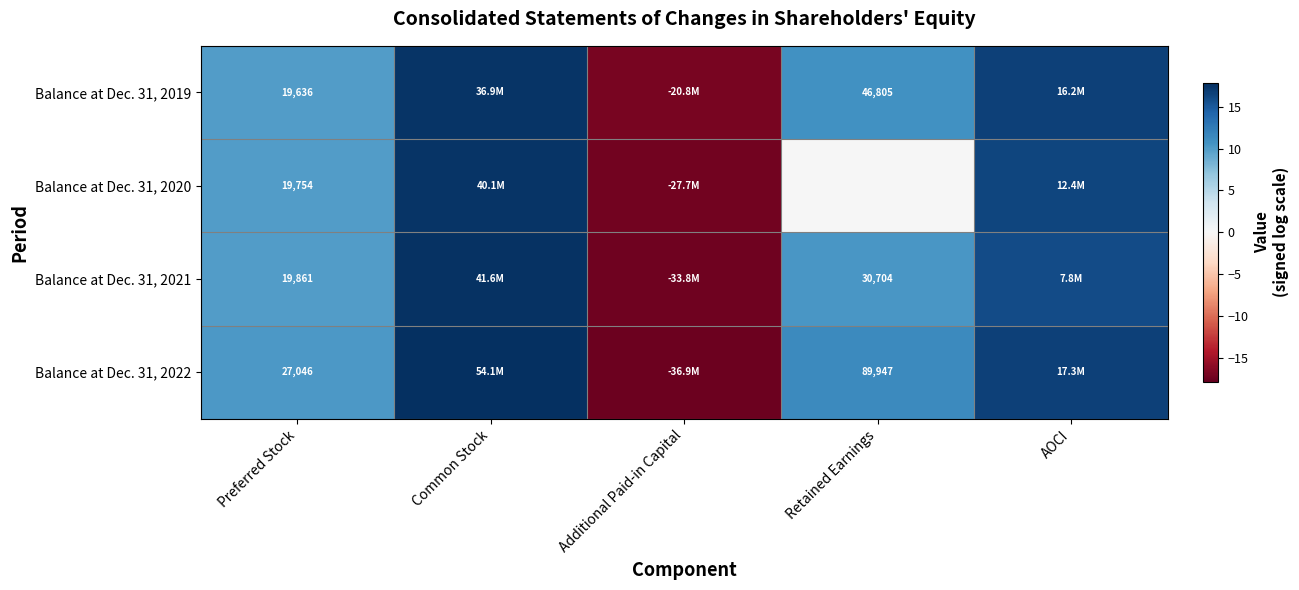

What is the sum of the Balance at Dec. 31, 2020 values at AOCI and Preferred Stock?

26.2